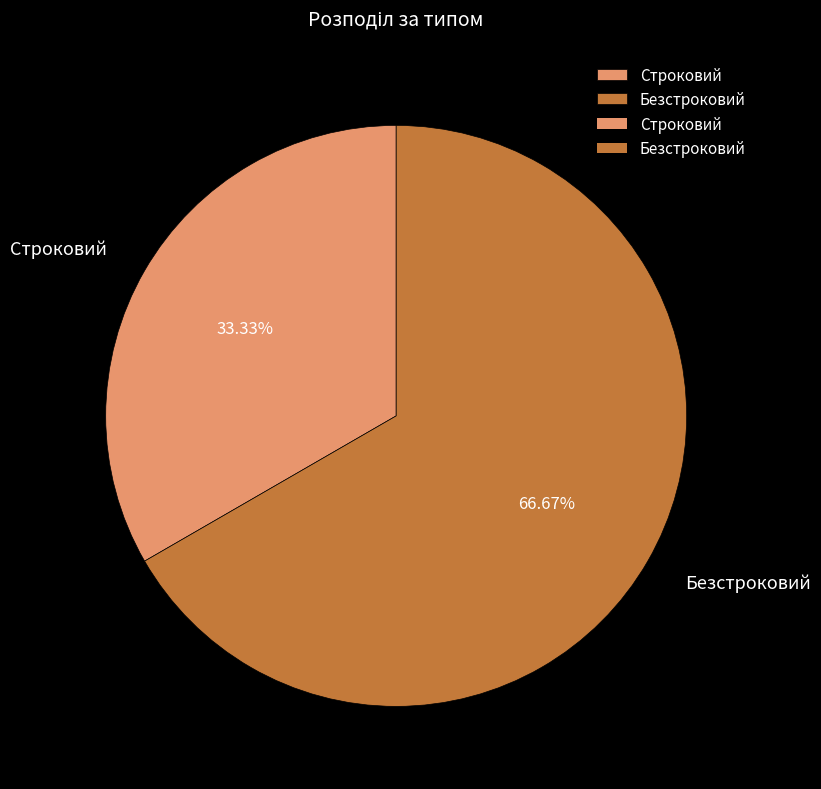

Which category has the smallest portion of the pie?

Строковий